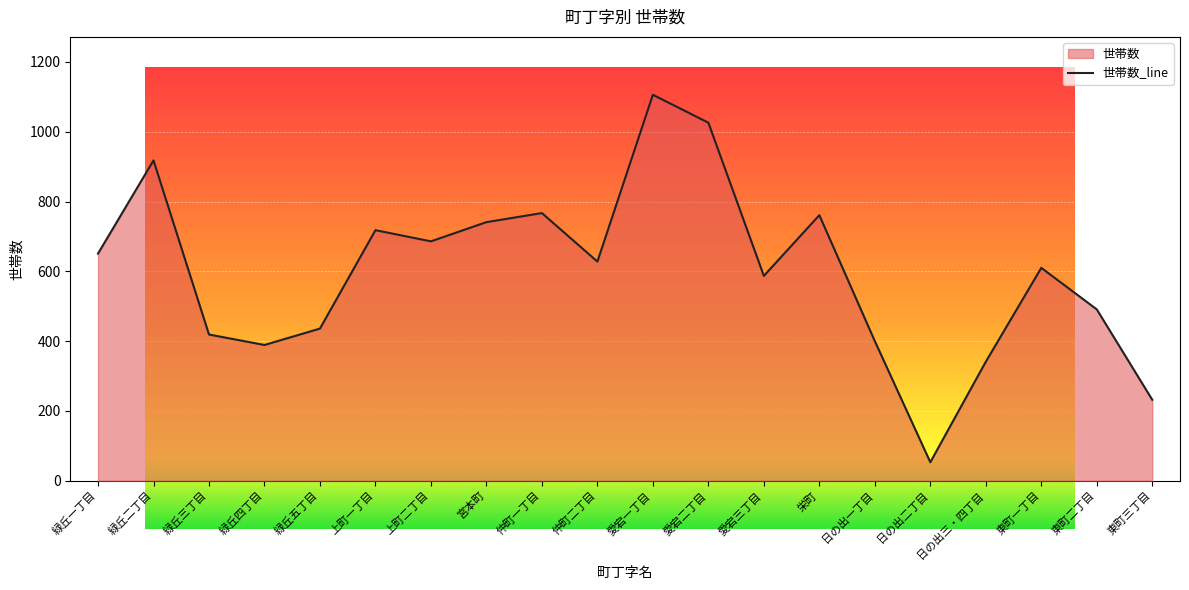

What is the difference between the second highest and second lowest values?

794